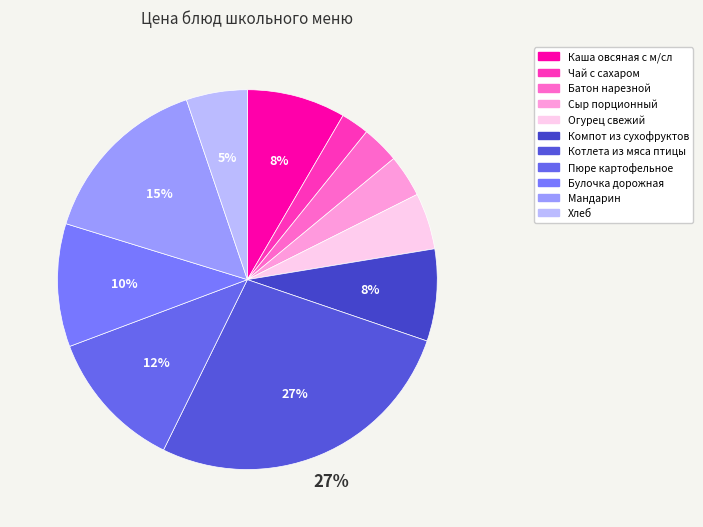

Which category has the biggest portion of the pie?

Котлета из мяса птицы